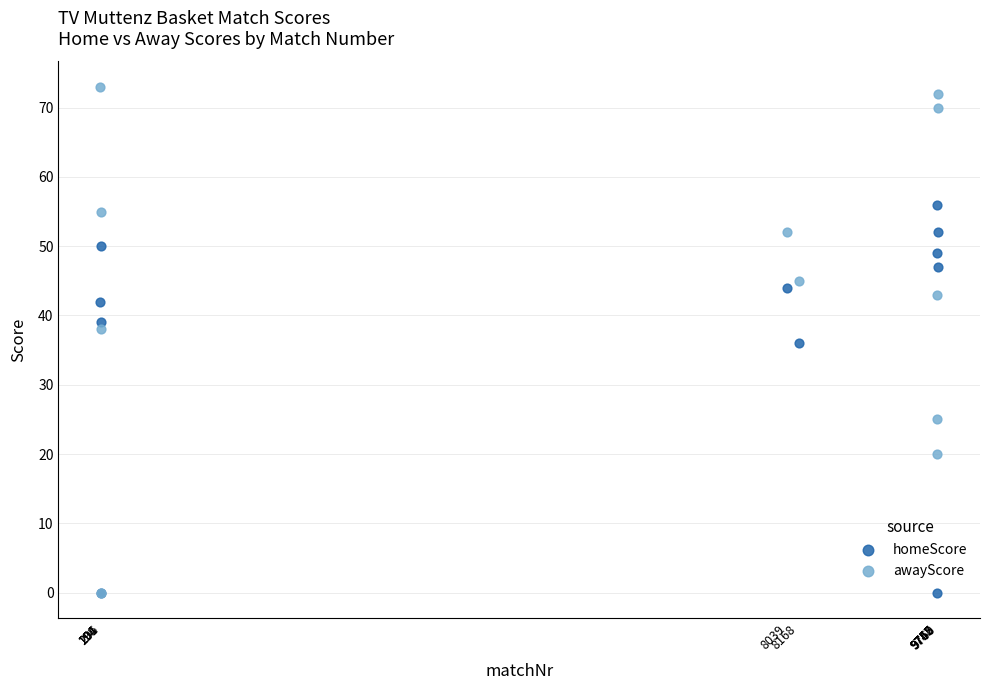

Which series contains the highest Y value?

awayScore